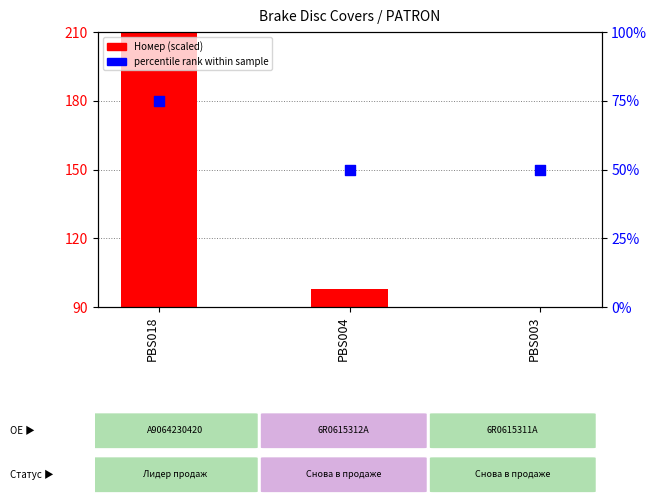

What is the total value across all series at PBS018?

285